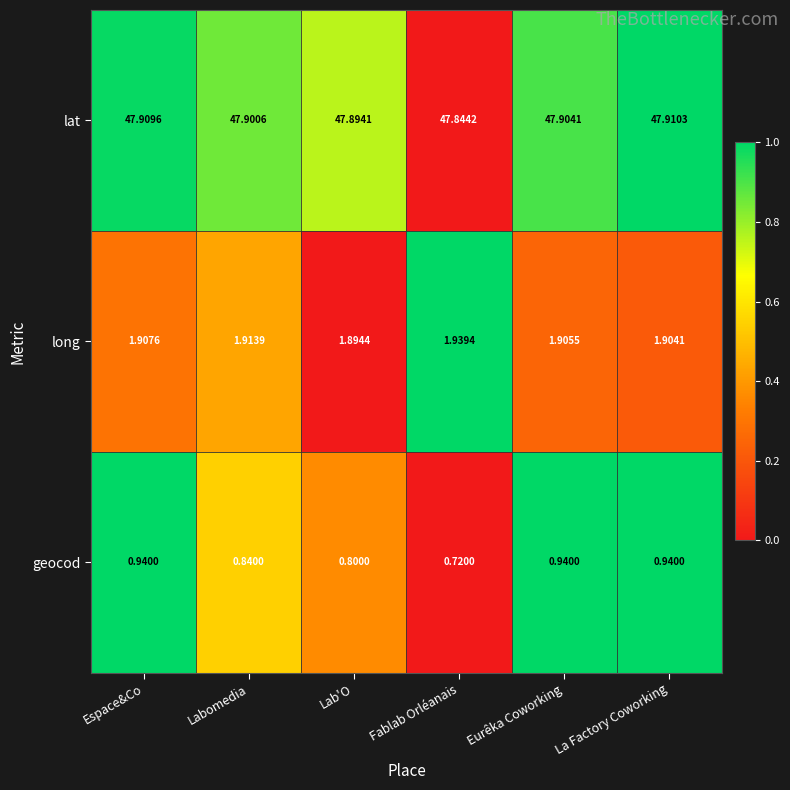

At which label does long reach its peak?

Fablab Orléanais